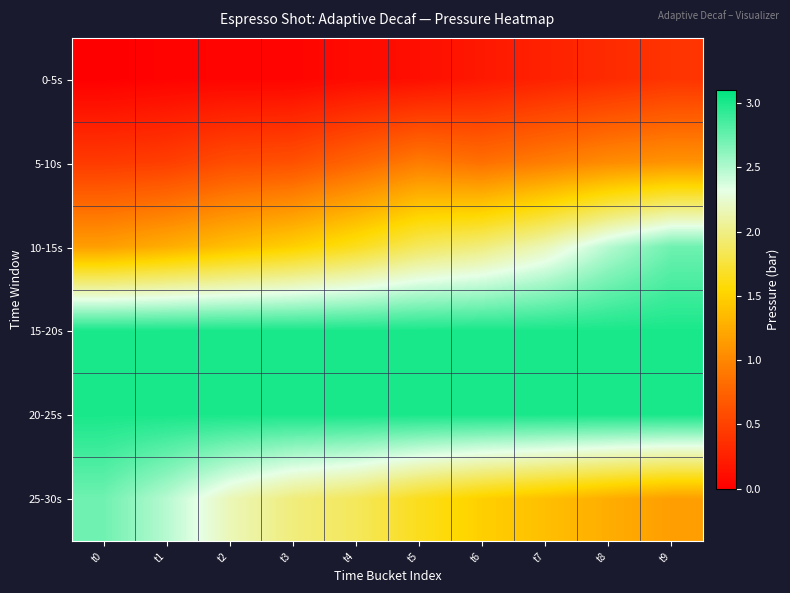

Reading left to right, transcribe all the data shown in this chart.

0-5s: t0=0.0	t1=0.0	t2=0.0	t3=0.0	t4=0.1	t5=0.1	t6=0.2	t7=0.3	t8=0.3	t9=0.4
5-10s: t0=0.5	t1=0.5	t2=0.6	t3=0.6	t4=0.8	t5=0.9	t6=0.8	t7=0.9	t8=1.0	t9=1.1
10-15s: t0=1.2	t1=1.3	t2=1.4	t3=1.5	t4=1.6	t5=1.9	t6=2.0	t7=2.2	t8=2.5	t9=2.7
15-20s: t0=3.0	t1=3.0	t2=3.0	t3=3.0	t4=3.0	t5=3.0	t6=3.0	t7=3.0	t8=3.0	t9=3.0
20-25s: t0=3.0	t1=3.0	t2=3.0	t3=3.0	t4=3.0	t5=3.0	t6=3.0	t7=3.0	t8=3.0	t9=3.0
25-30s: t0=2.7	t1=2.5	t2=2.2	t3=2.0	t4=1.9	t5=1.6	t6=1.5	t7=1.4	t8=1.3	t9=1.2